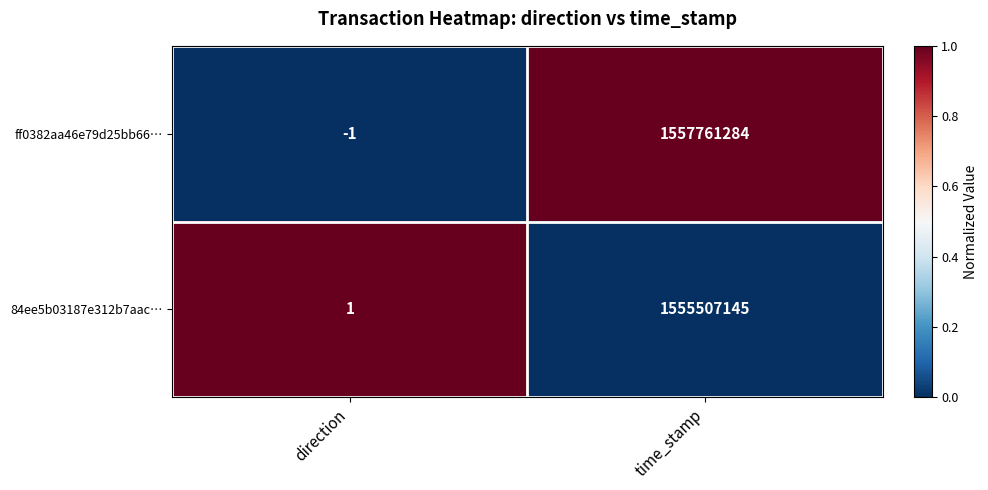

What is the spread (max minus min) of values at time_stamp?

2254139